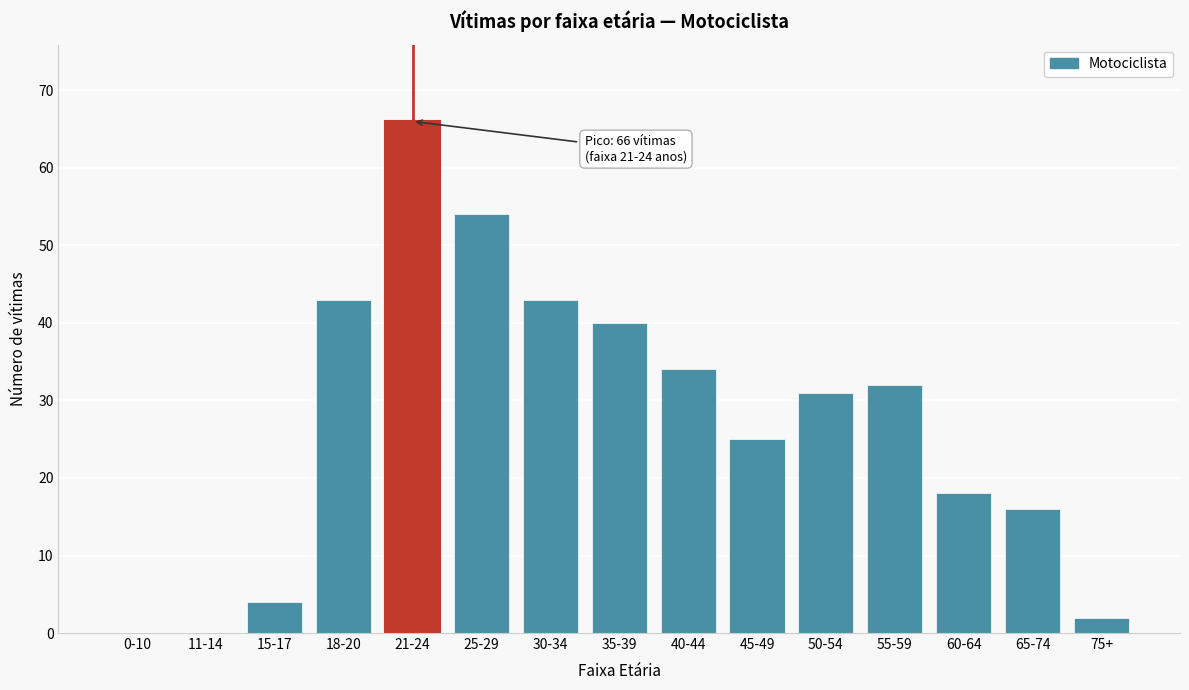

Reading left to right, transcribe all the data shown in this chart.

0-10=0	11-14=0	15-17=4	18-20=43	21-24=66	25-29=54	30-34=43	35-39=40	40-44=34	45-49=25	50-54=31	55-59=32	60-64=18	65-74=16	75+=2